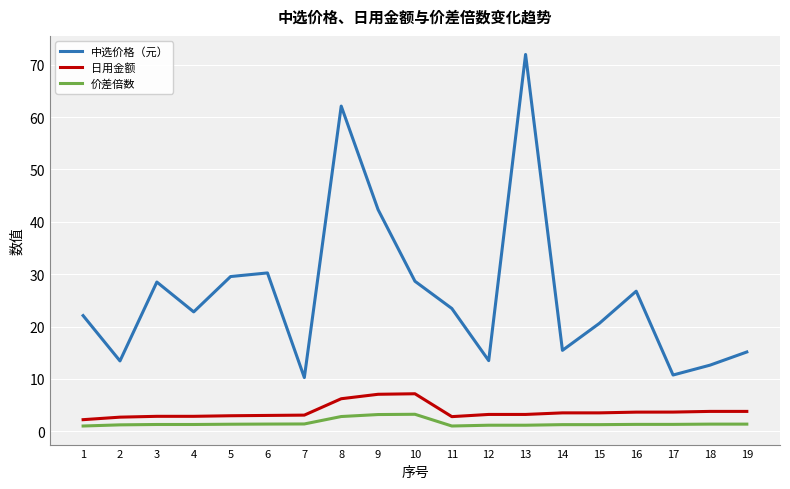

True or false: 中选价格（元） and 日用金额 intersect in this chart.

False